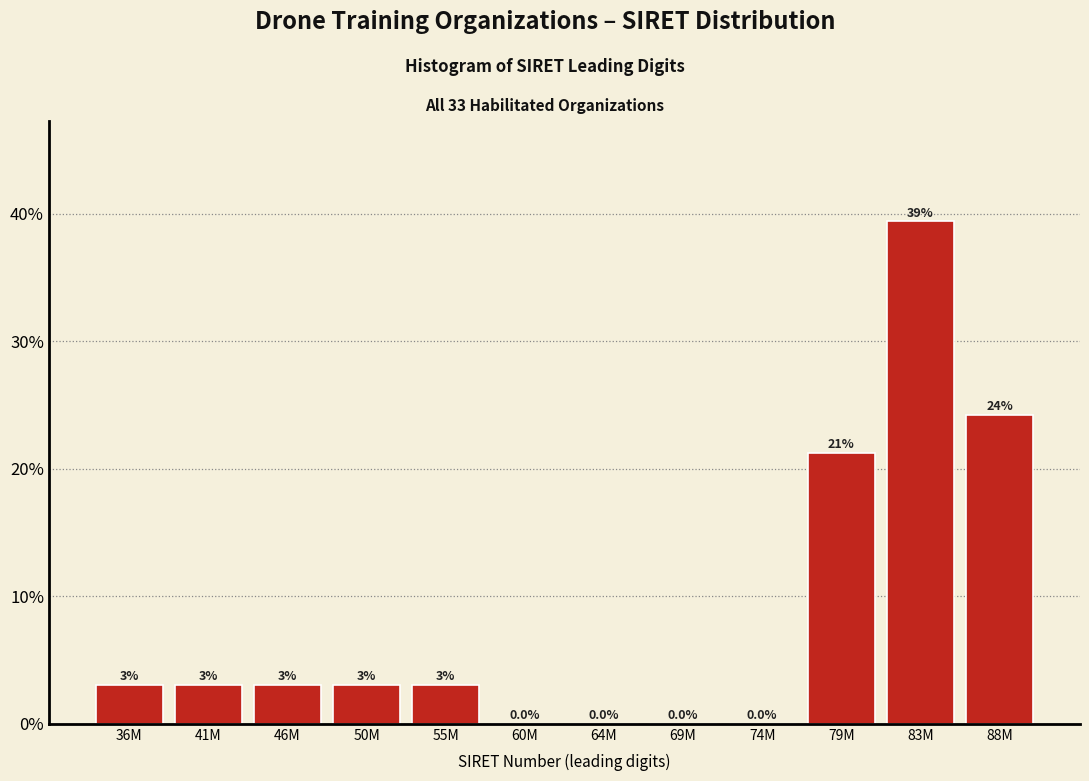

Reading left to right, what are all the values shown in this chart?

36M=3.0	41M=3.0	46M=3.0	50M=3.0	55M=3.0	60M=0.0	64M=0.0	69M=0.0	74M=0.0	79M=21.2	83M=39.4	88M=24.2